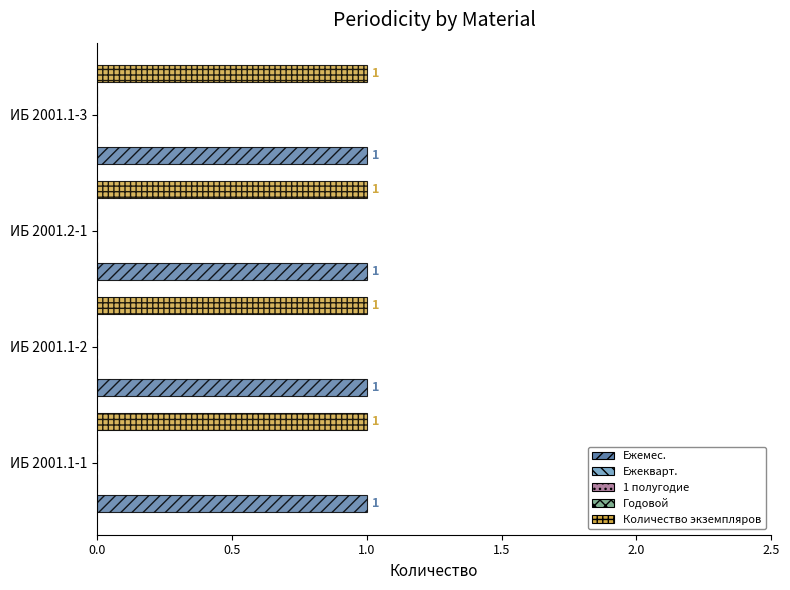

Which series has the widest spread of values?

Ежемес.